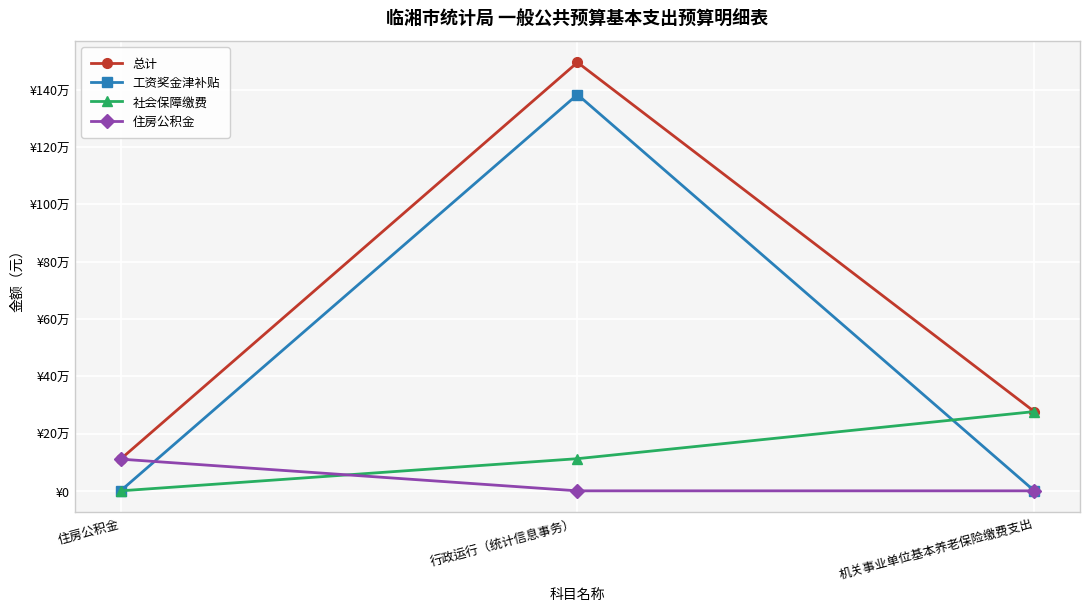

True or false: 工资奖金津补贴 has a value of 0.0 at 机关事业单位基本养老保险缴费支出.

True